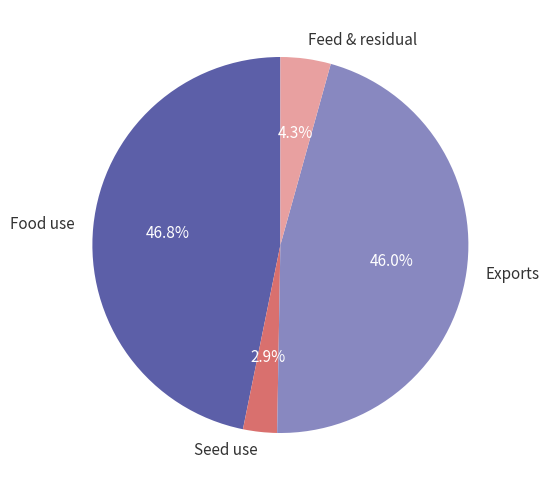

Between Seed use and Exports, which is larger?

Exports